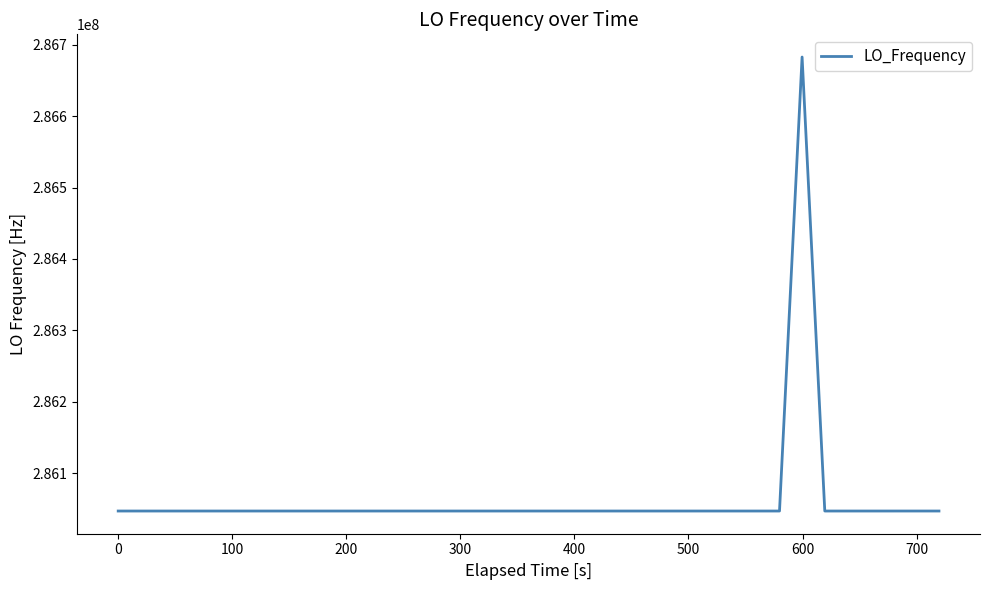

What is the smallest value displayed?

286046998.5